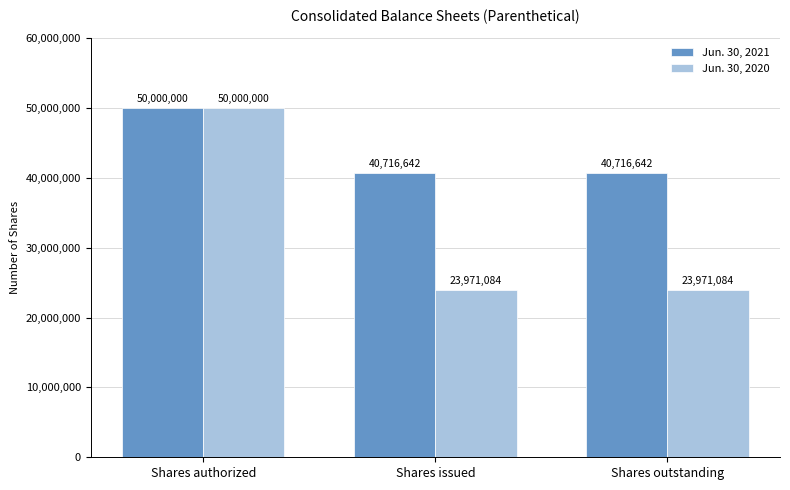

How many values in the Jun. 30, 2021 series exceed 40716642?

1